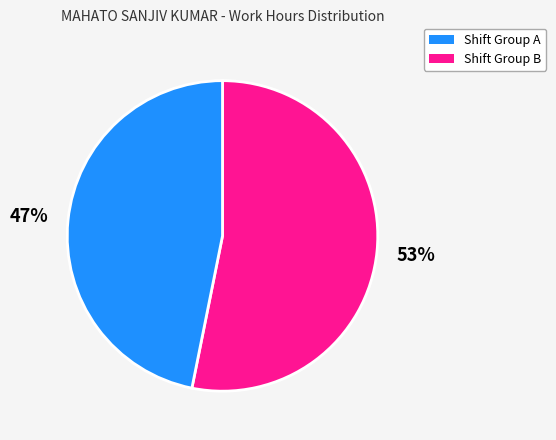

To the nearest percent, what is the average slice percentage?

50%